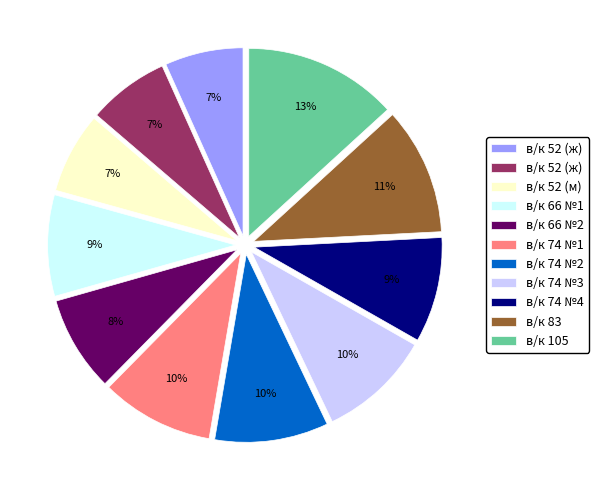

Does any single category account for the majority?

No